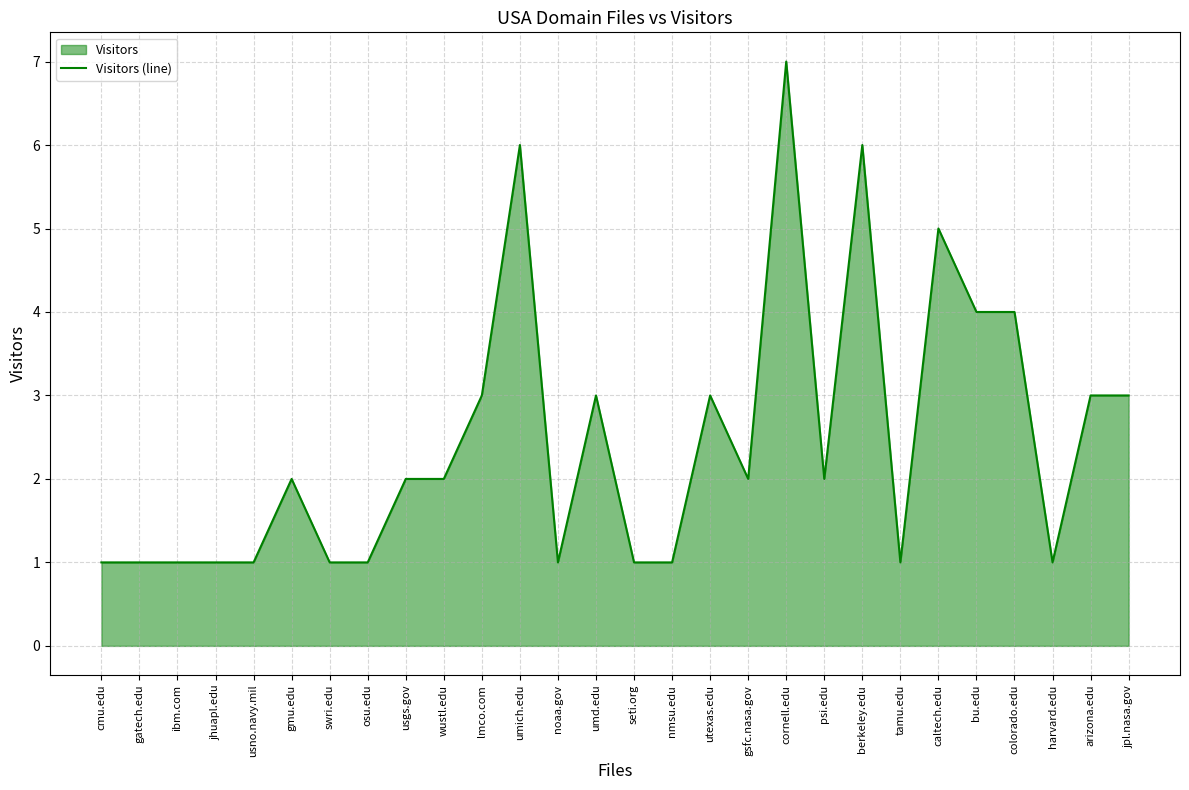

List the labels in order of value, largest first.

cornell.edu, umich.edu, berkeley.edu, caltech.edu, bu.edu, colorado.edu, lmco.com, umd.edu, utexas.edu, arizona.edu, jpl.nasa.gov, gmu.edu, usgs.gov, wustl.edu, gsfc.nasa.gov, psi.edu, cmu.edu, gatech.edu, ibm.com, jhuapl.edu, usno.navy.mil, swri.edu, osu.edu, noaa.gov, seti.org, nmsu.edu, tamu.edu, harvard.edu